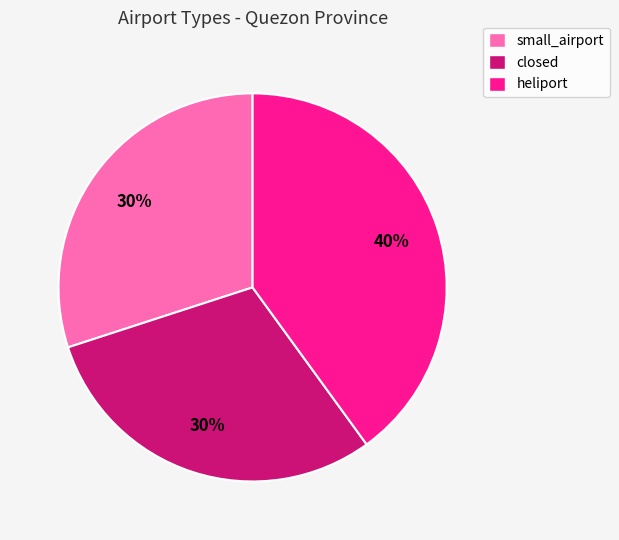

Is there a majority slice in this chart?

No